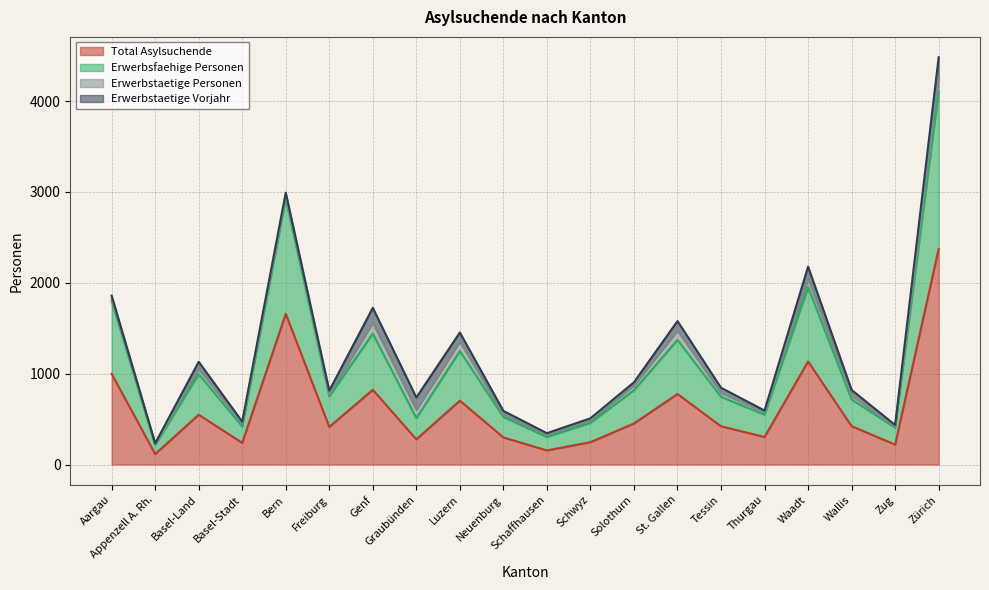

How many data points in Erwerbsfaehige Personen are less than 751?

10